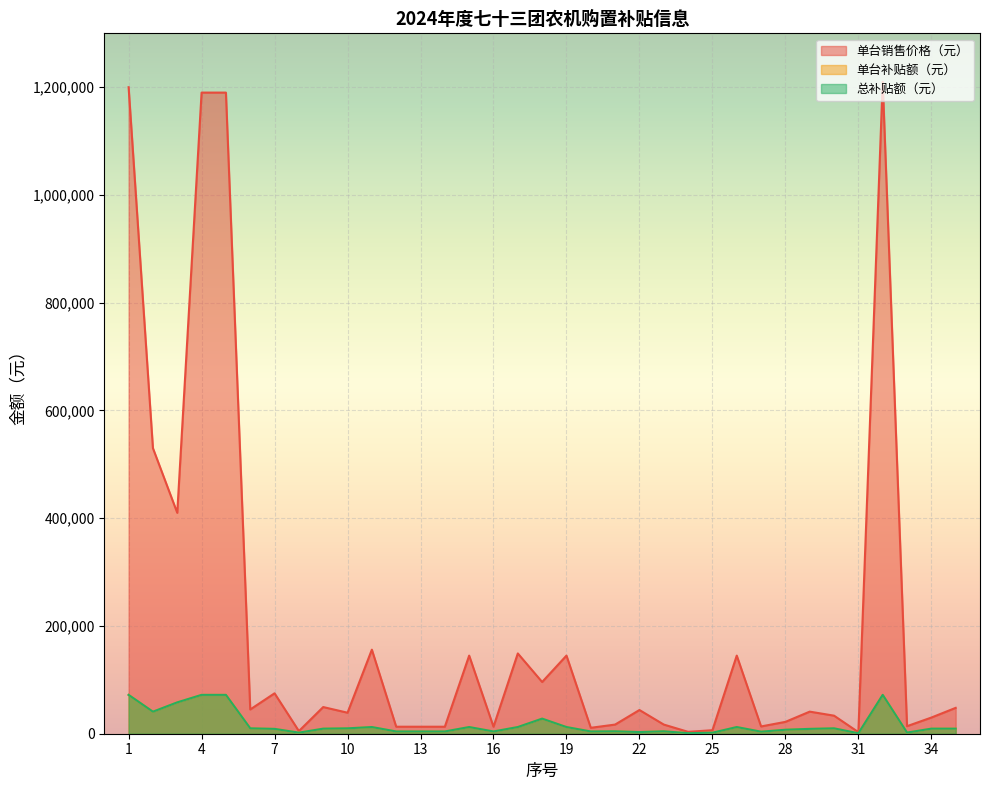

True or false: 总补贴额（元） and 单台补贴额（元） cross at least once.

False